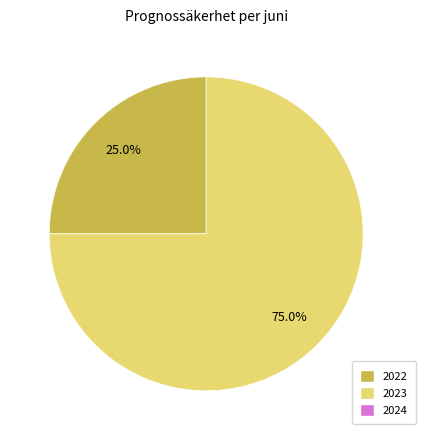

Is there any slice that represents more than half of the pie?

Yes